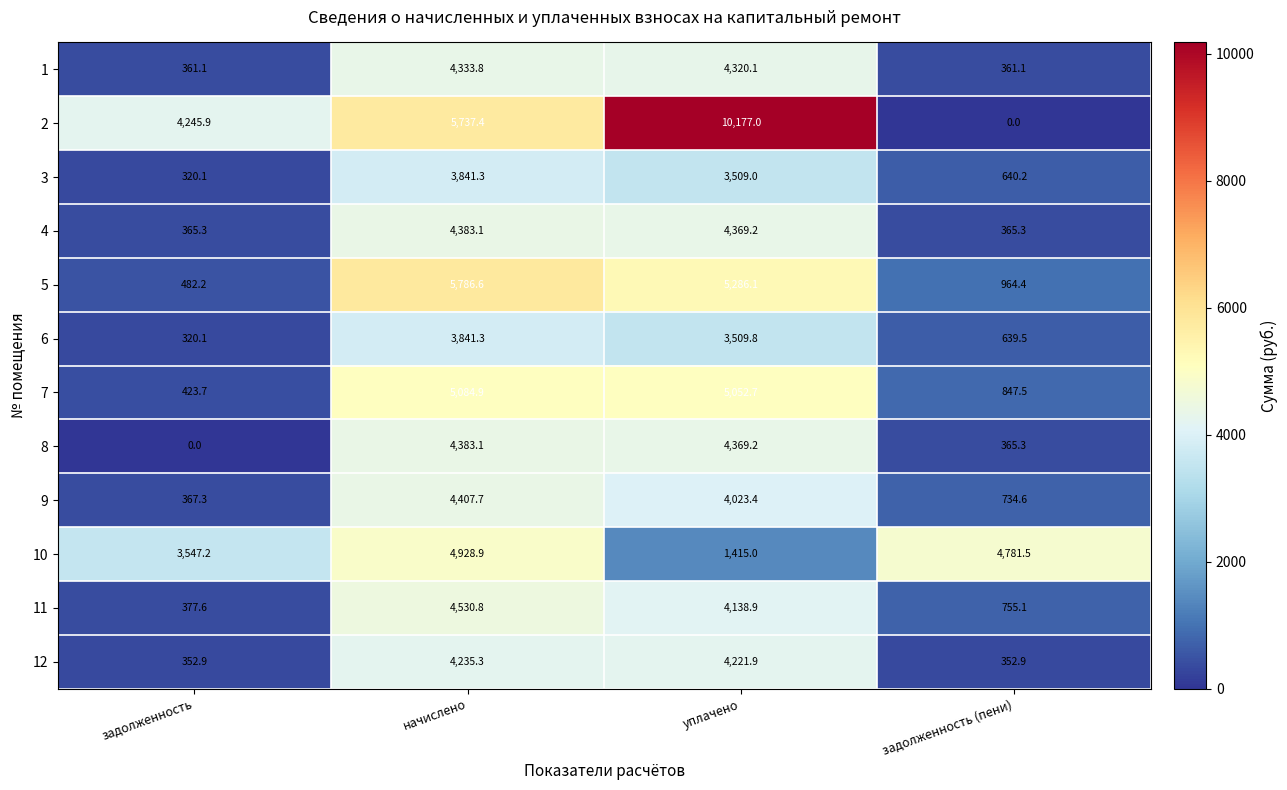

Where is 11 nearest to the value 2454?

уплачено